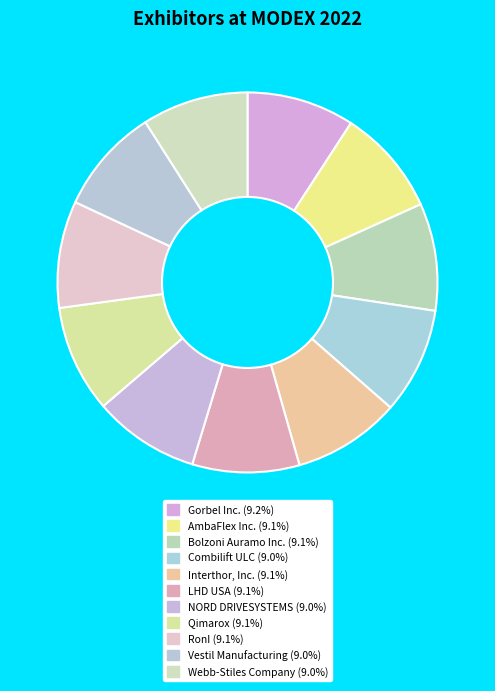

Approximately how many times larger is the value at RonI compared to Qimarox?

1.0